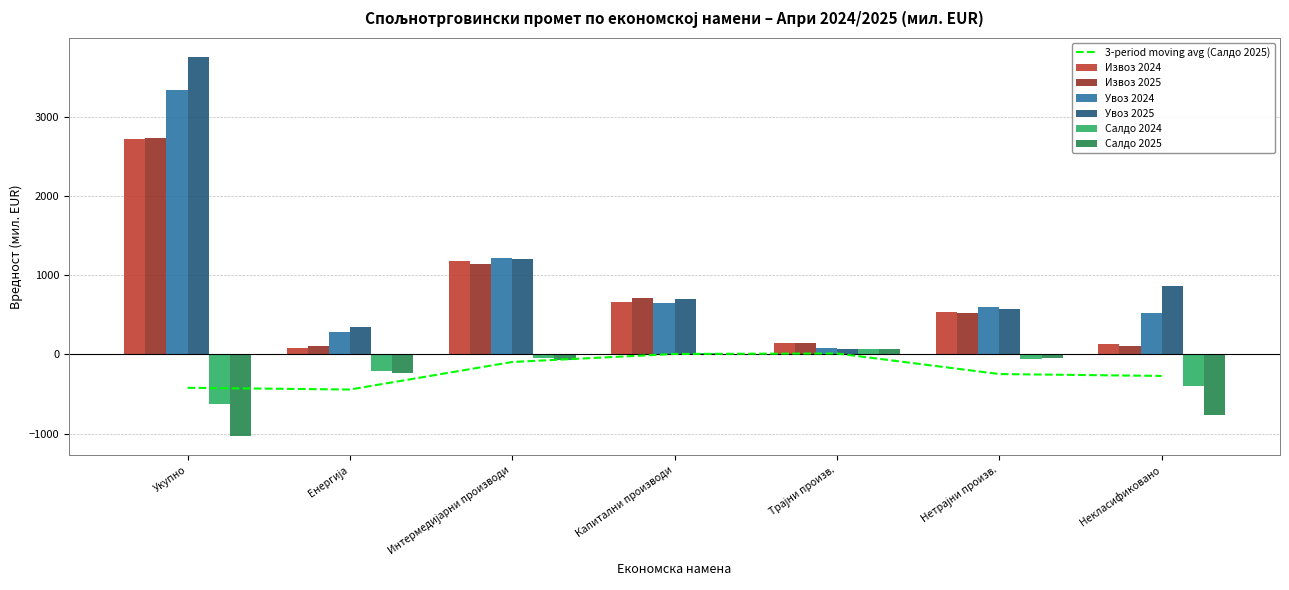

Between Некласификовано and Укупно, which is larger?

Укупно